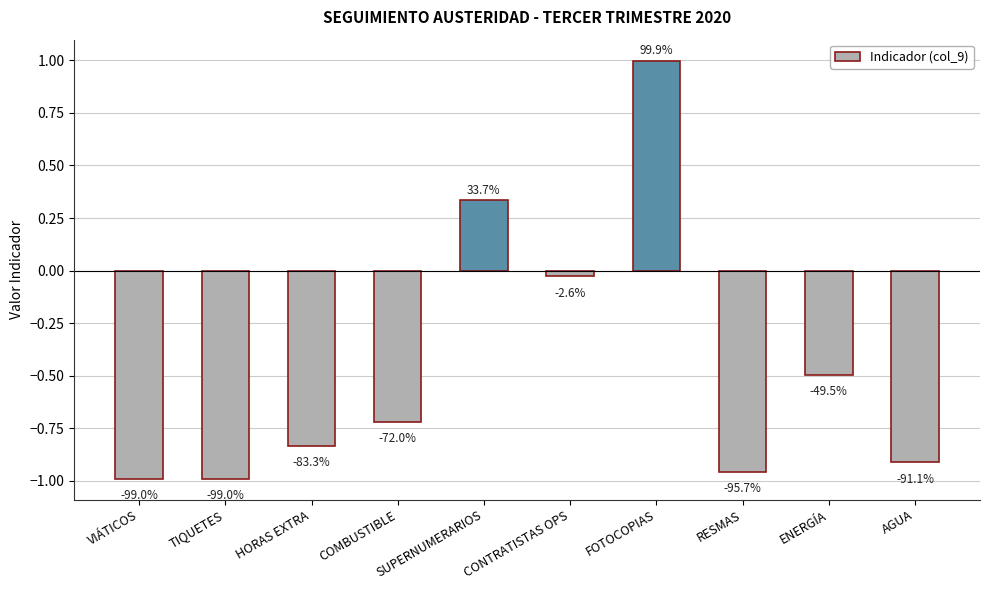

What is the value of the 1st bar from the left?

-1.0